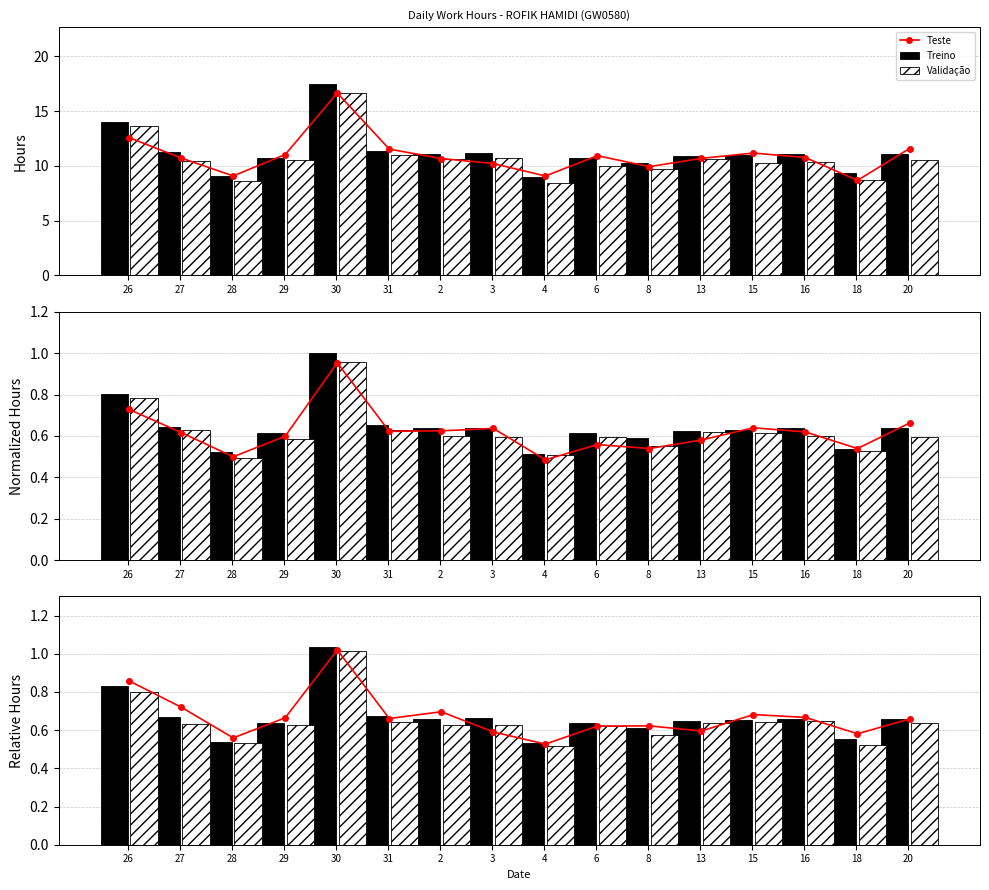

Reading left to right, transcribe all the data shown in this chart.

Teste: 26=0.9	27=0.7	28=0.6	29=0.7	30=1.0	31=0.7	2=0.7	3=0.6	4=0.5	6=0.6	8=0.6	13=0.6	15=0.7	16=0.7	18=0.6	20=0.7
Treino: 26=0.8	27=0.7	28=0.5	29=0.6	30=1.0	31=0.7	2=0.7	3=0.7	4=0.5	6=0.6	8=0.6	13=0.6	15=0.7	16=0.7	18=0.6	20=0.7
Validação: 26=0.8	27=0.6	28=0.5	29=0.6	30=1.0	31=0.6	2=0.6	3=0.6	4=0.5	6=0.6	8=0.6	13=0.6	15=0.6	16=0.6	18=0.5	20=0.6